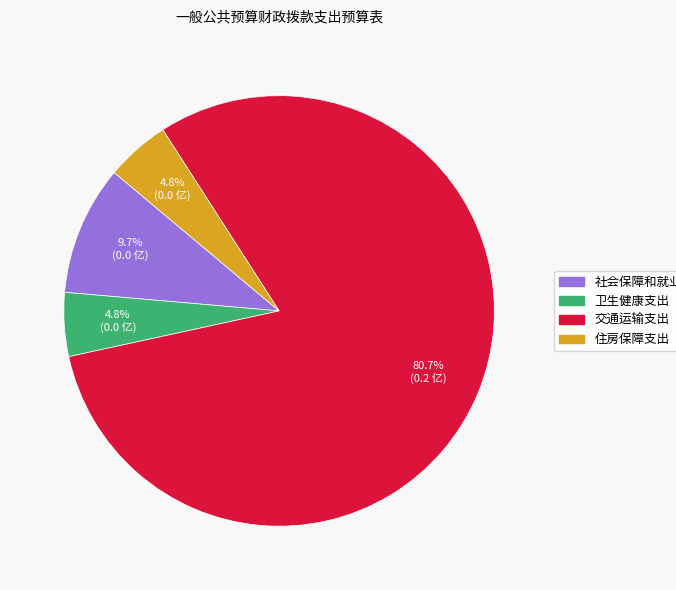

Approximately how many times larger is the value at 住房保障支出 compared to 社会保障和就业支出?

0.5